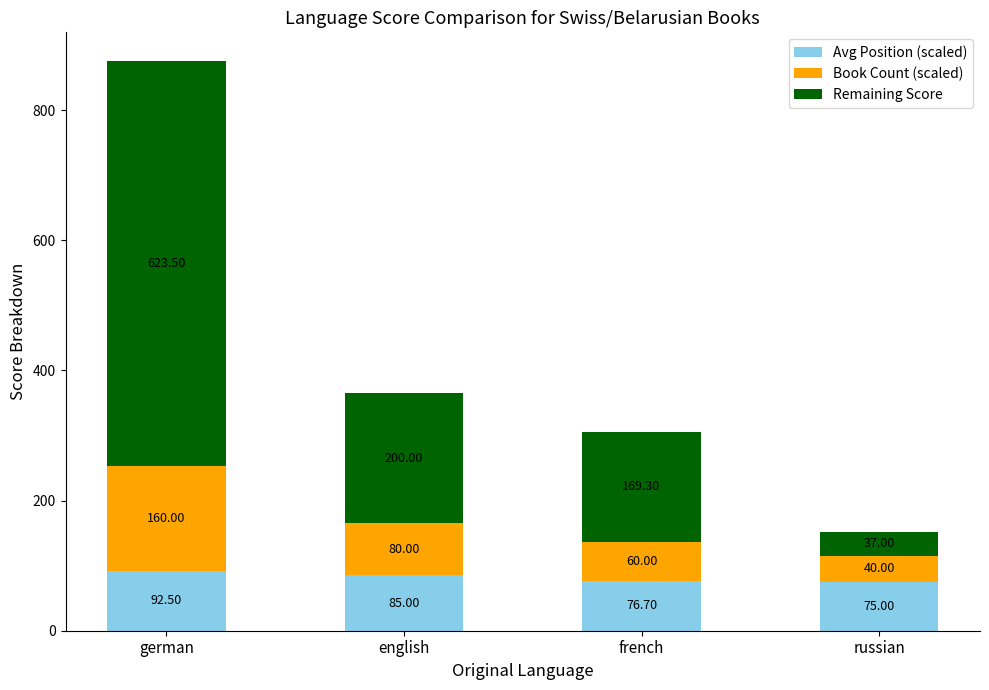

Which category has the highest value in the Avg Position (scaled) series?

german